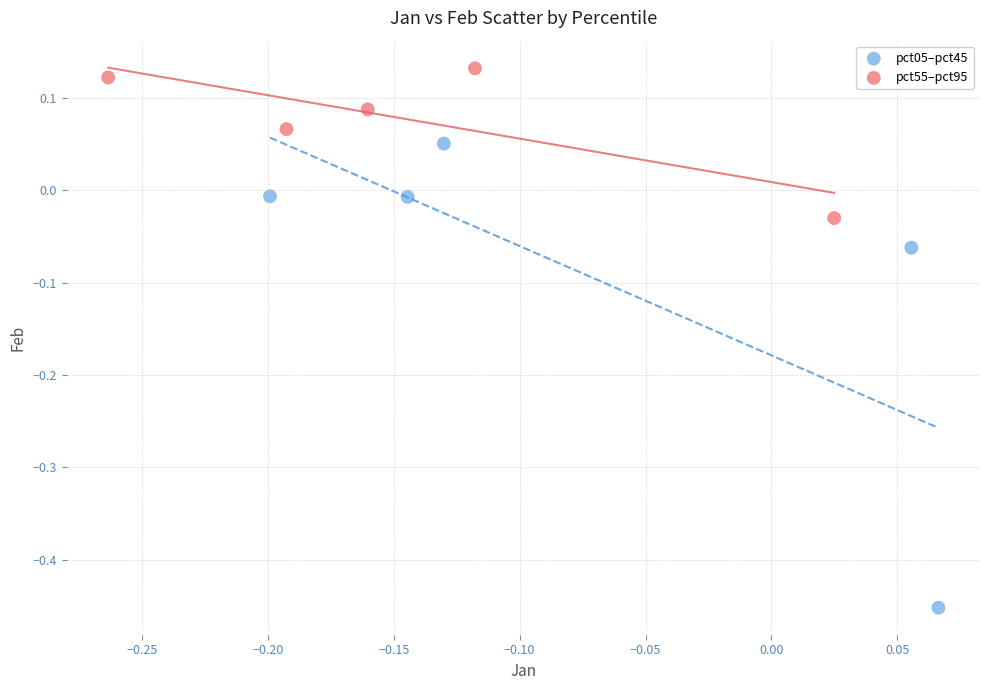

What are all the series names shown in the legend?

pct05–pct45, pct55–pct95